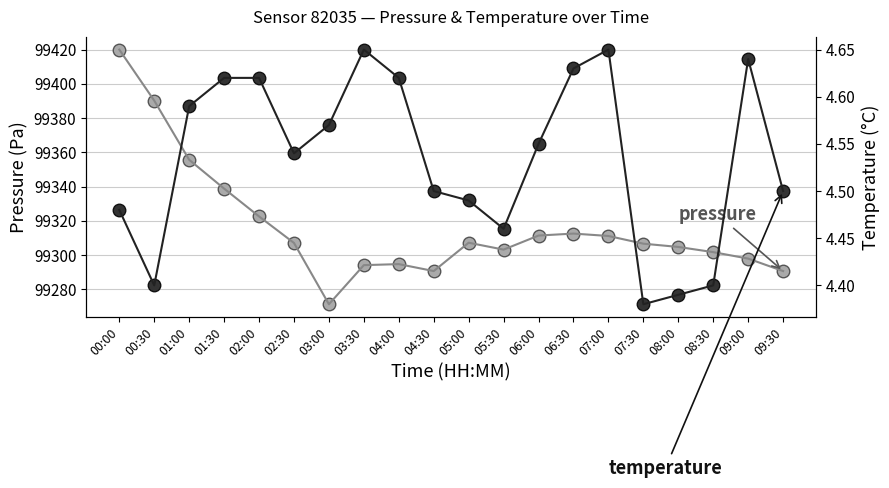

Reading right to left, what are all the values shown in this chart?

pressure: 09:30=99290.6	09:00=99297.9	08:30=99301.7	08:00=99304.7	07:30=99306.6	07:00=99311.1	06:30=99312.5	06:00=99311.4	05:30=99303.2	05:00=99307.2	04:30=99290.6	04:00=99294.7	03:30=99294.1	03:00=99271.2	02:30=99307.1	02:00=99322.6	01:30=99338.8	01:00=99355.7	00:30=99390.2	00:00=99420.0
temperature: 09:30=4.5	09:00=4.6	08:30=4.4	08:00=4.4	07:30=4.4	07:00=4.7	06:30=4.6	06:00=4.5	05:30=4.5	05:00=4.5	04:30=4.5	04:00=4.6	03:30=4.7	03:00=4.6	02:30=4.5	02:00=4.6	01:30=4.6	01:00=4.6	00:30=4.4	00:00=4.5